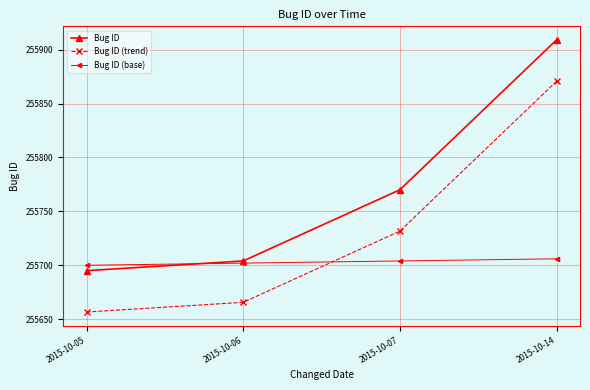

What is the value of the Bug ID (base) point at the 3rd from the left?

255704.0